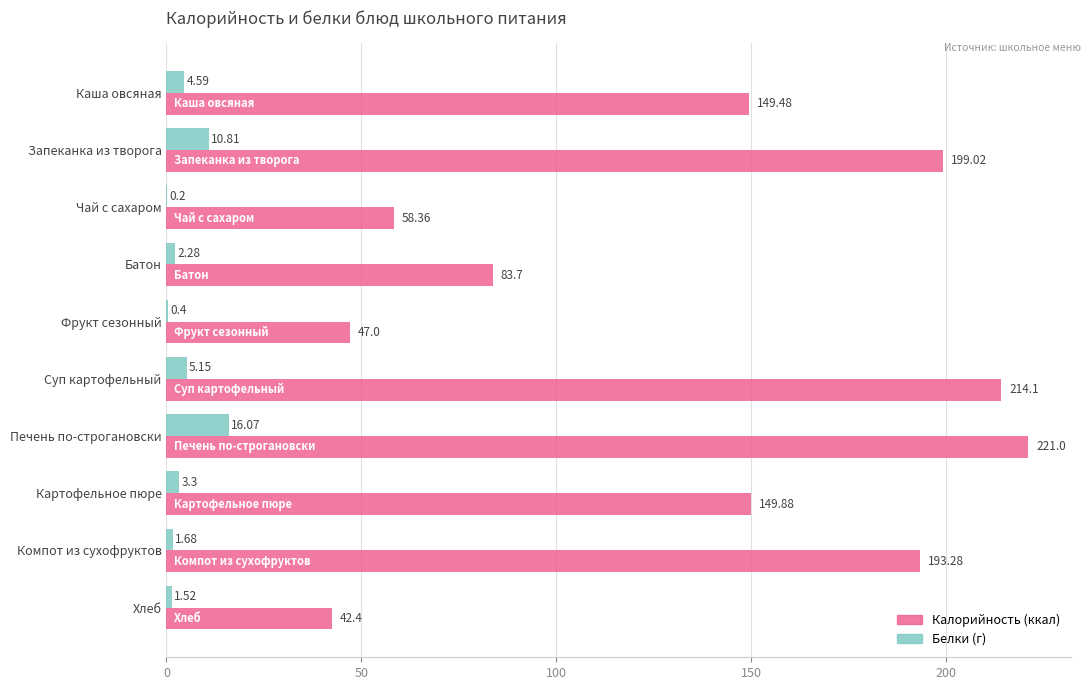

At which category is the sum across all series the highest?

Печень по-строгановски